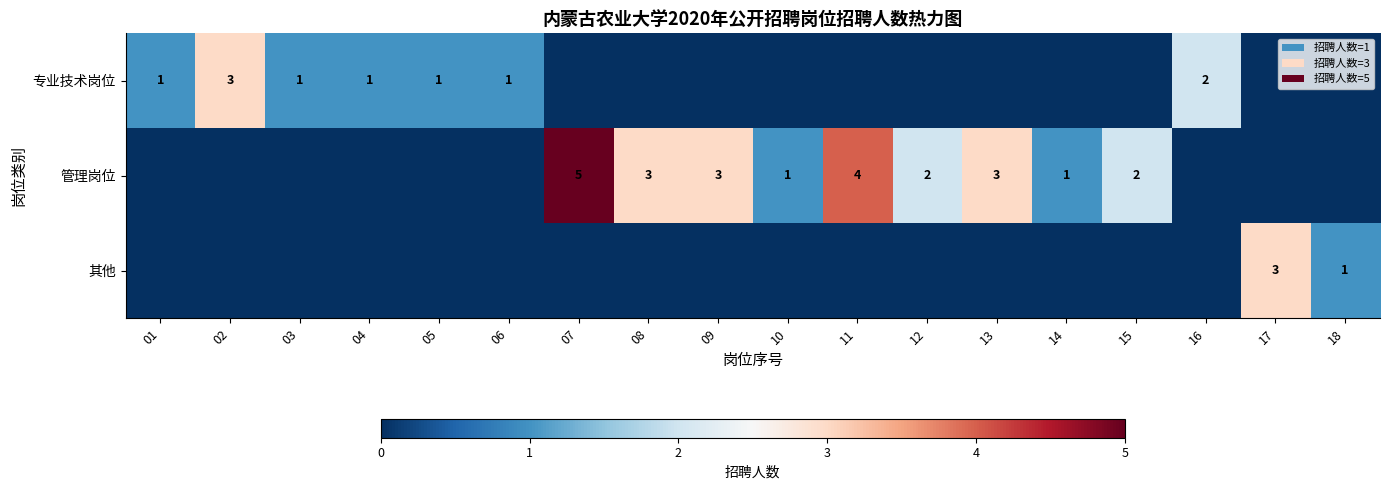

Which series changed the most between 05 and 17?

其他